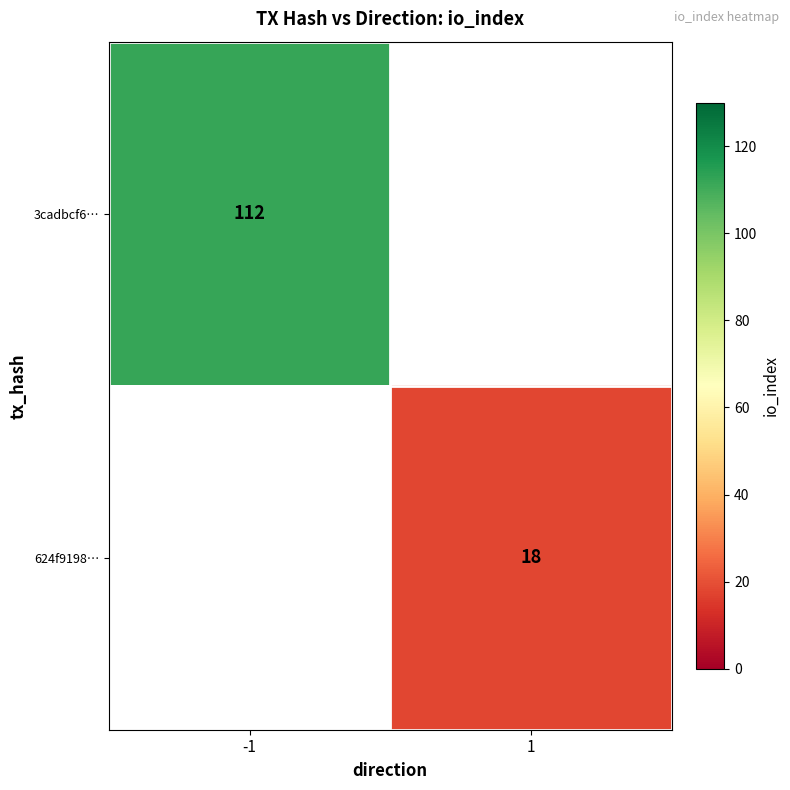

True or false: 3cadbcf6… has a value of 181 at -1.

False